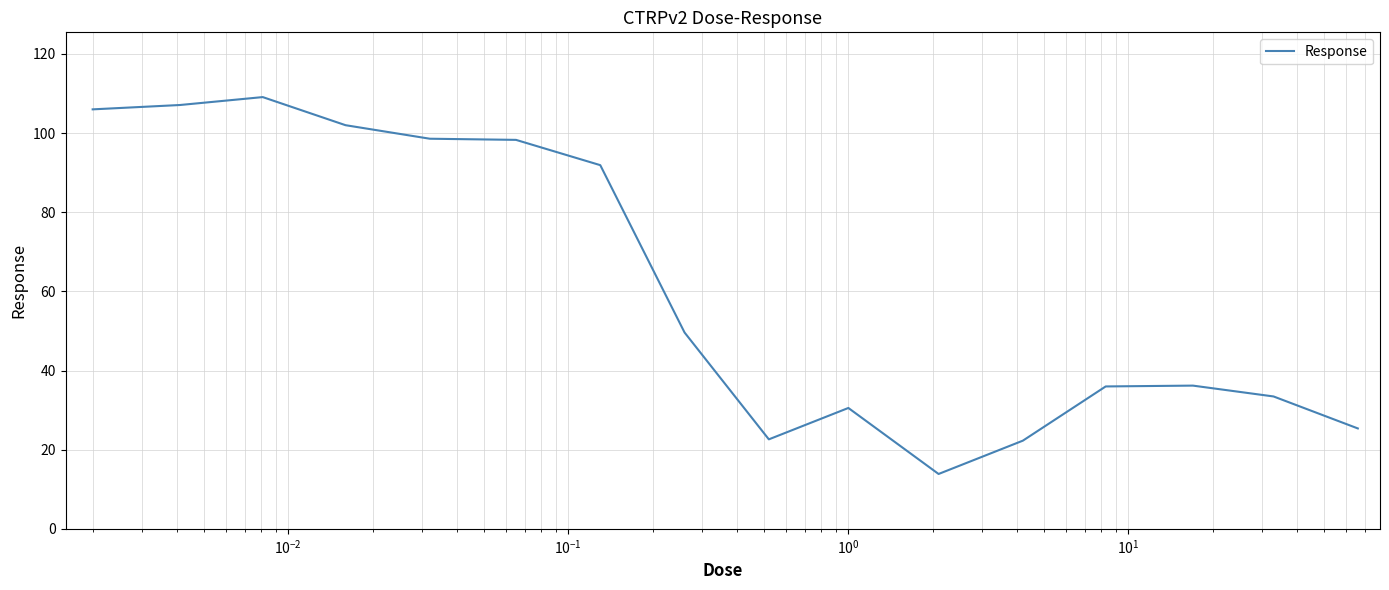

What is the smallest value displayed?

13.9